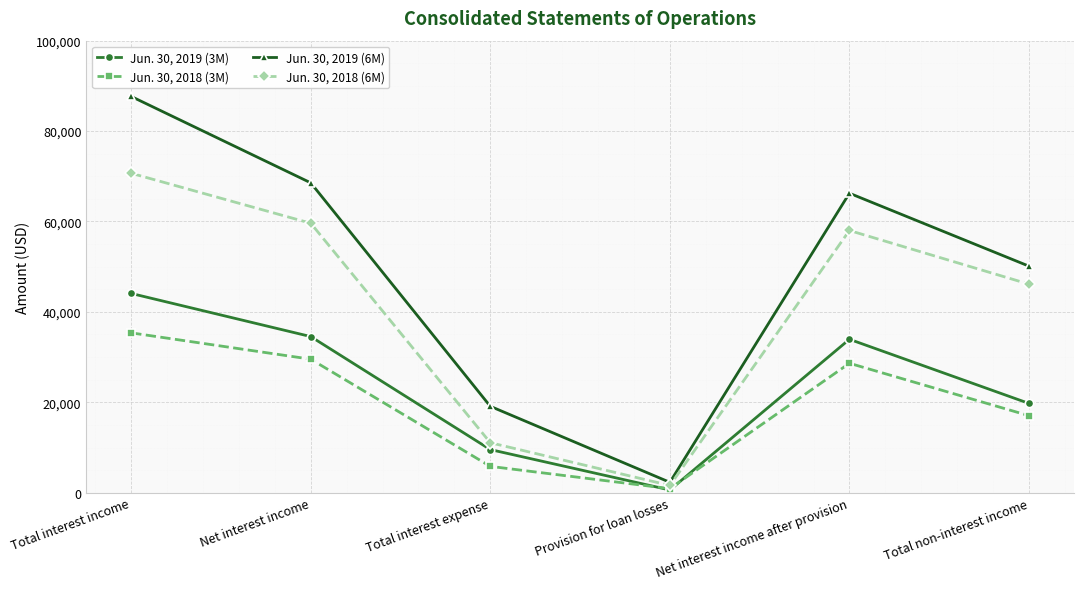

Which series has the largest total across all categories?

Jun. 30, 2019 (6M)